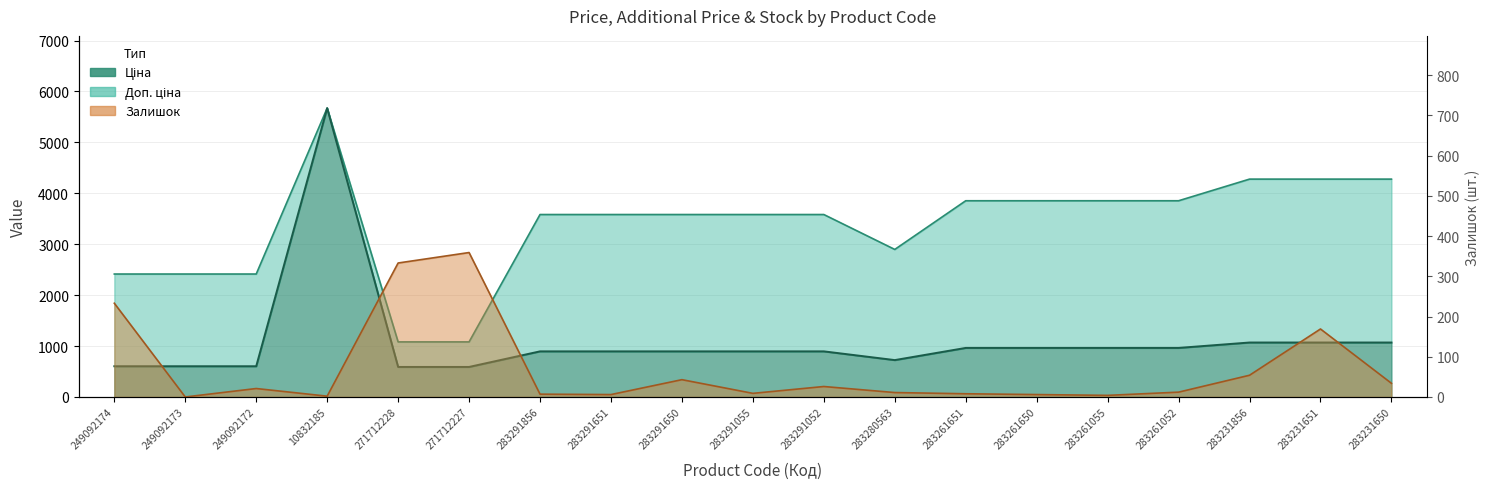

Which category has the lowest value in the Ціна series?

271712228